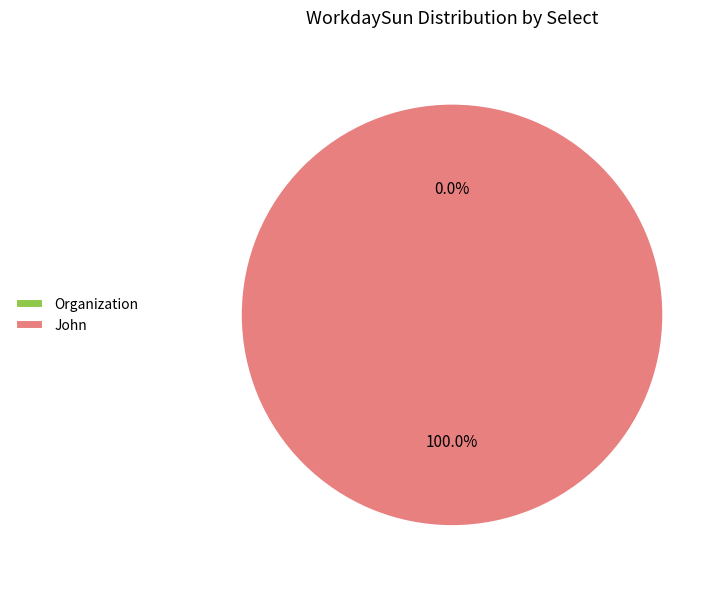

What is the change in value from Organization to John?

+1